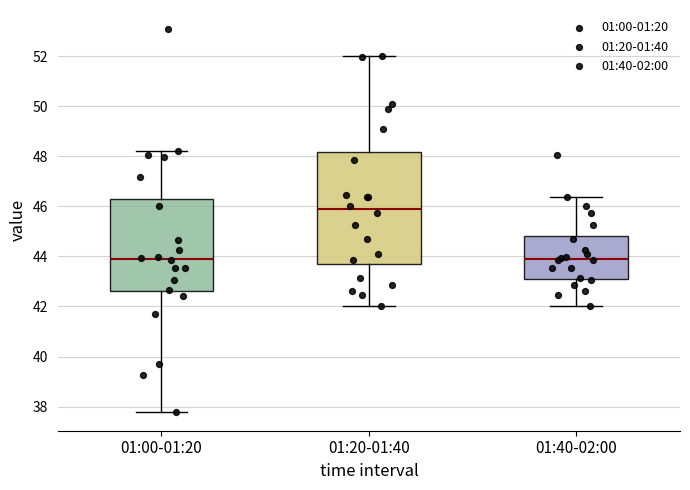

Which box is the tallest, from its lower edge to its upper edge?

01:20-01:40